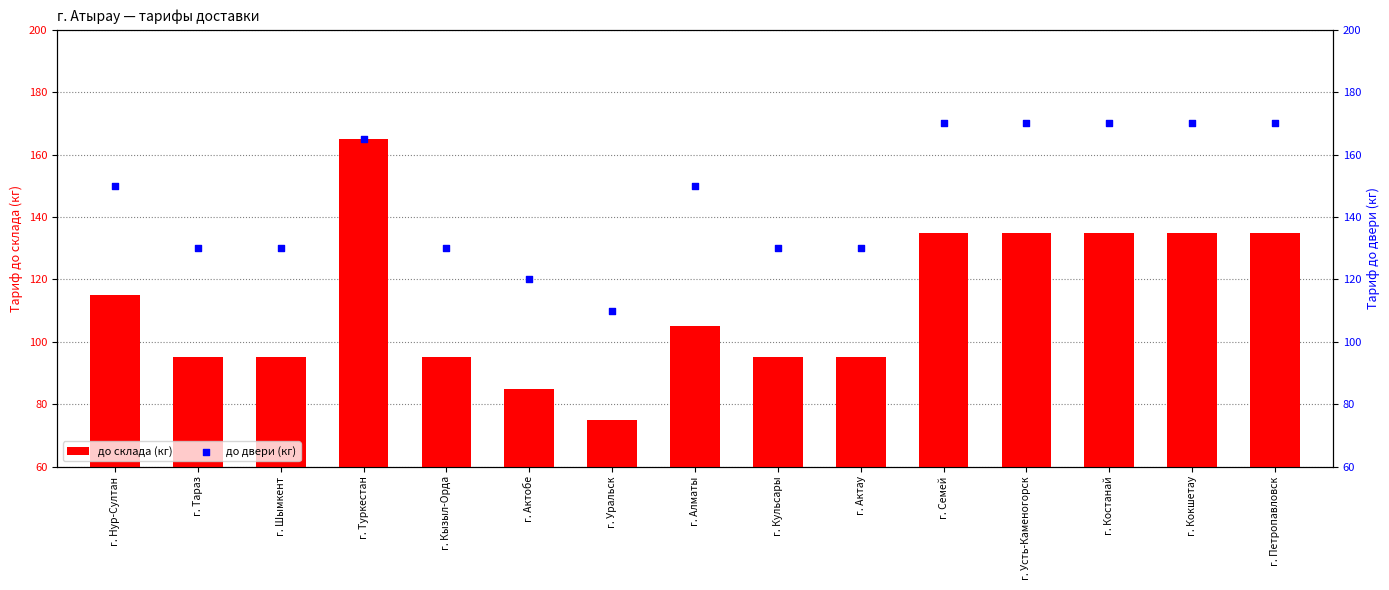

Which series contains the lowest Y value?

до склада (кг)